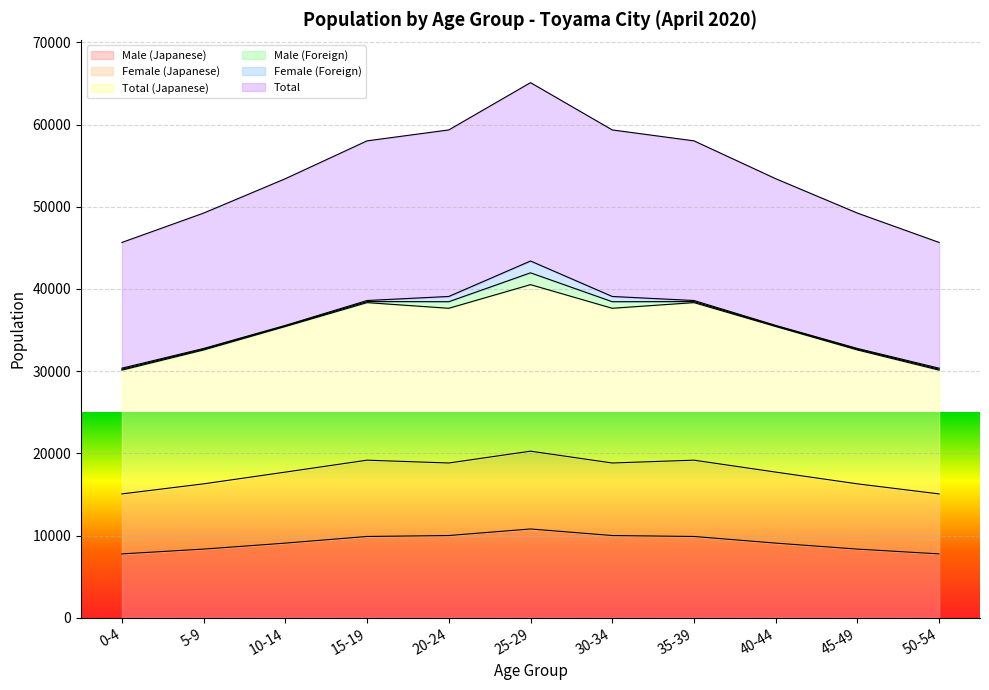

What is the minimum value for Male (Japanese)?

7765